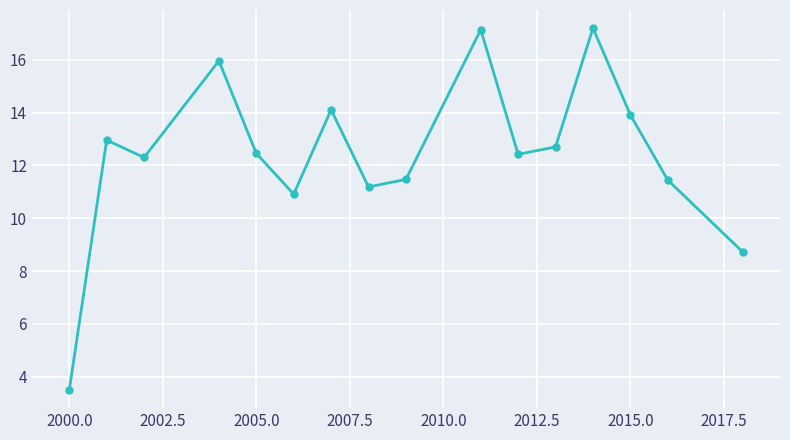

How many points are higher than both their immediate neighbors (excluding endpoints)?

5